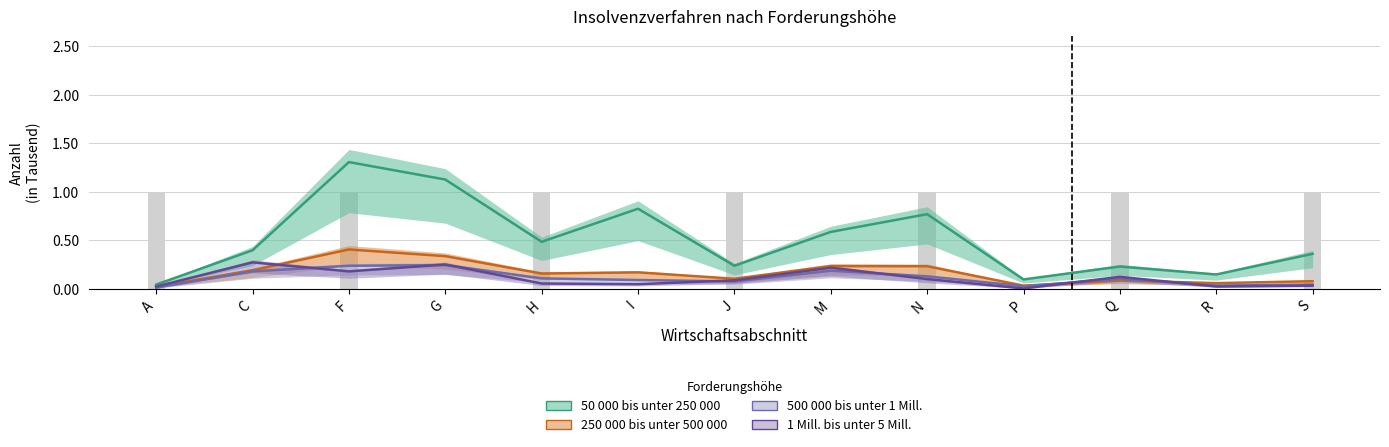

Which category has the highest value across all series?

F